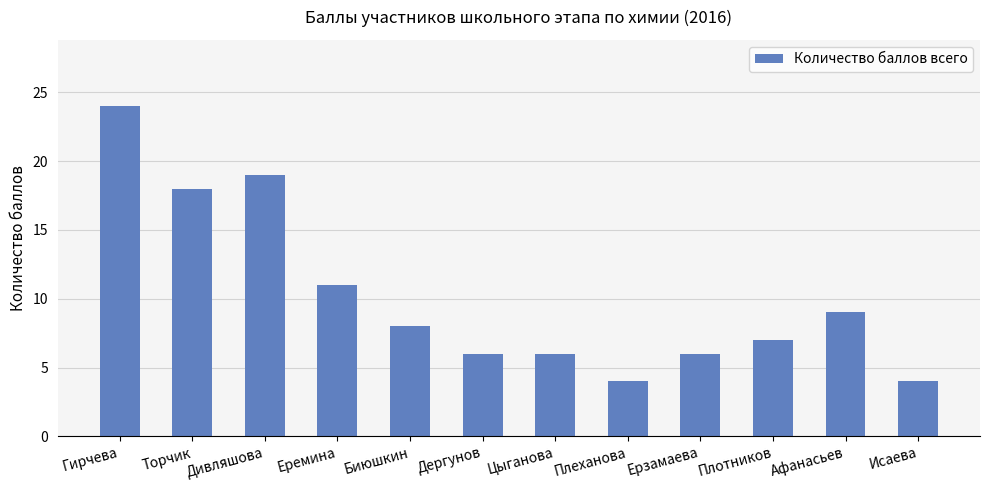

Reading left to right, transcribe all the data shown in this chart.

24	18	19	11	8	6	6	4	6	7	9	4